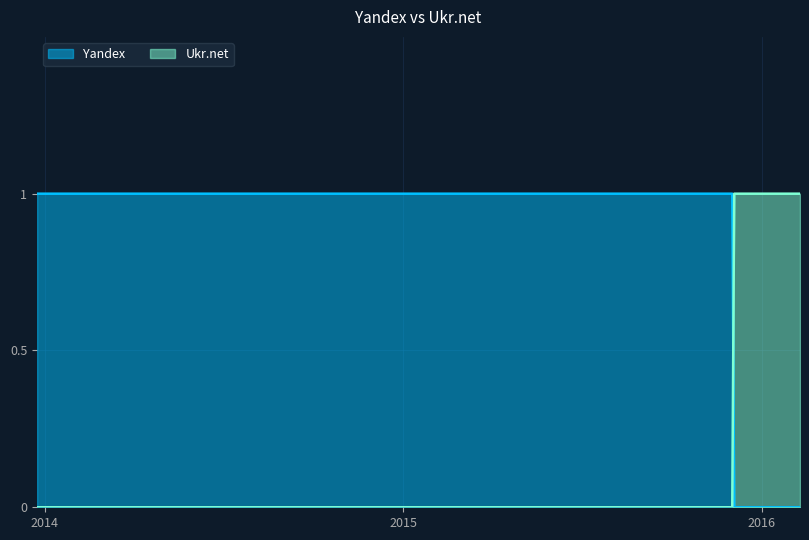

True or false: Yandex and Ukr.net intersect in this chart.

True